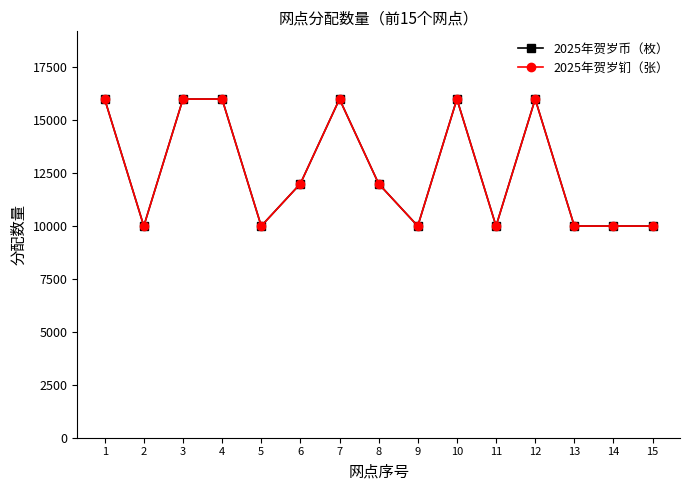

Is it true that 2025年贺岁币（枚） equals 10000 at 2?

True